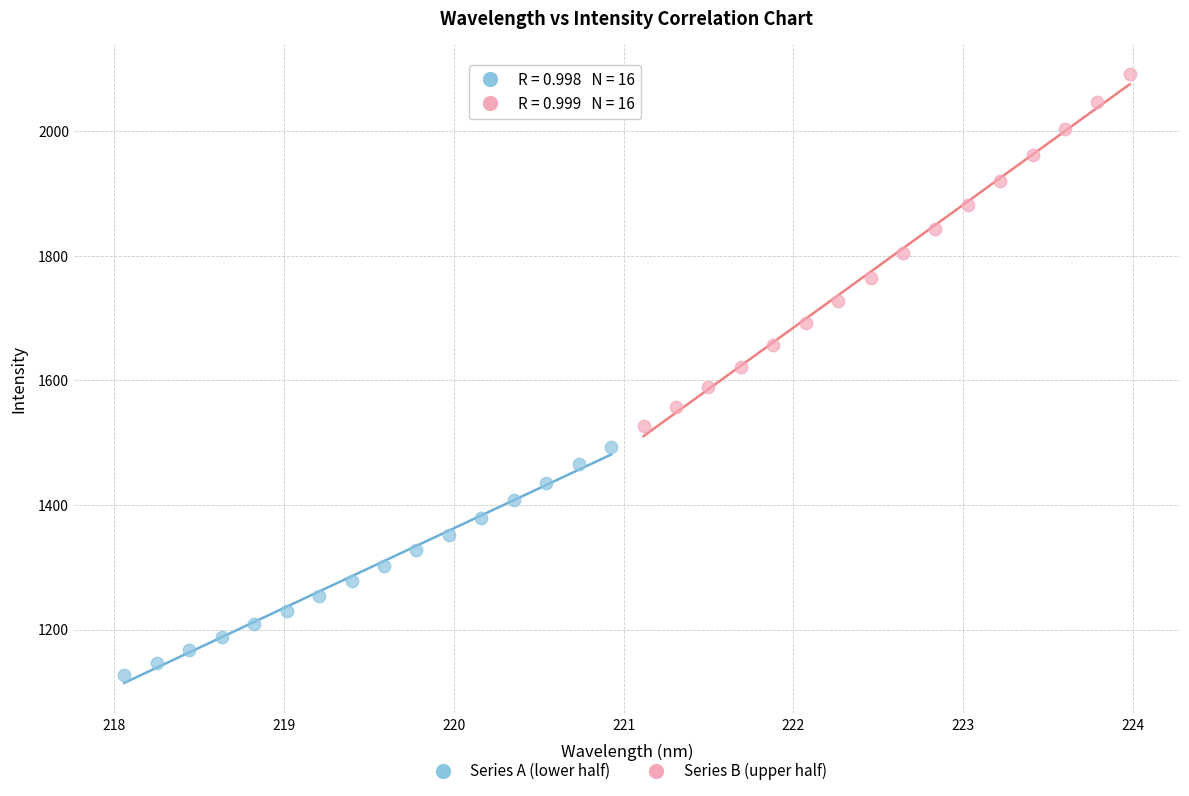

Which series reaches the minimum Y coordinate?

Series A (lower half)